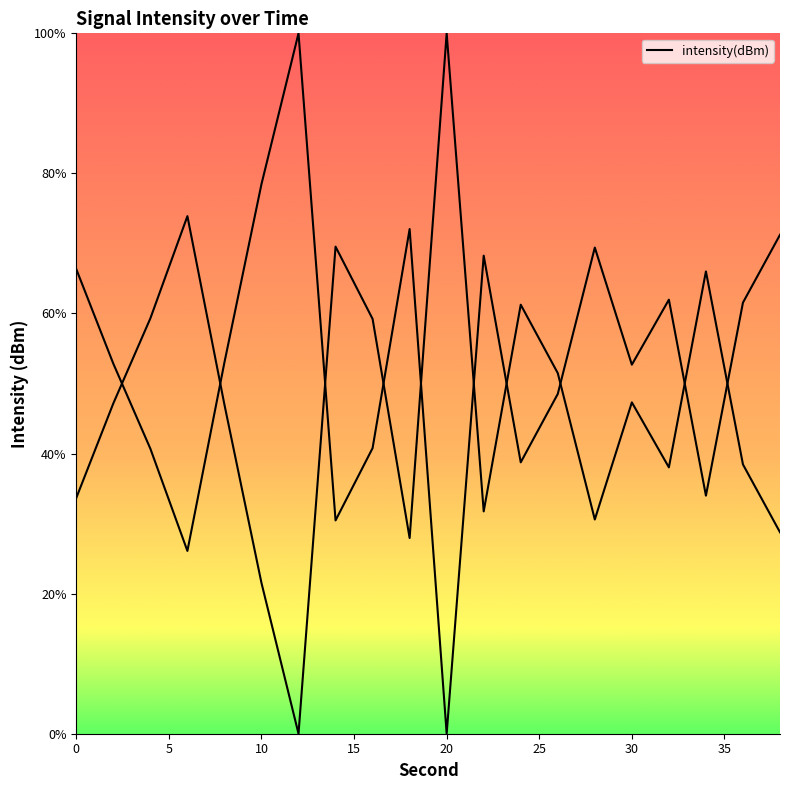

What is the difference between the second highest and minimum values?

73.9